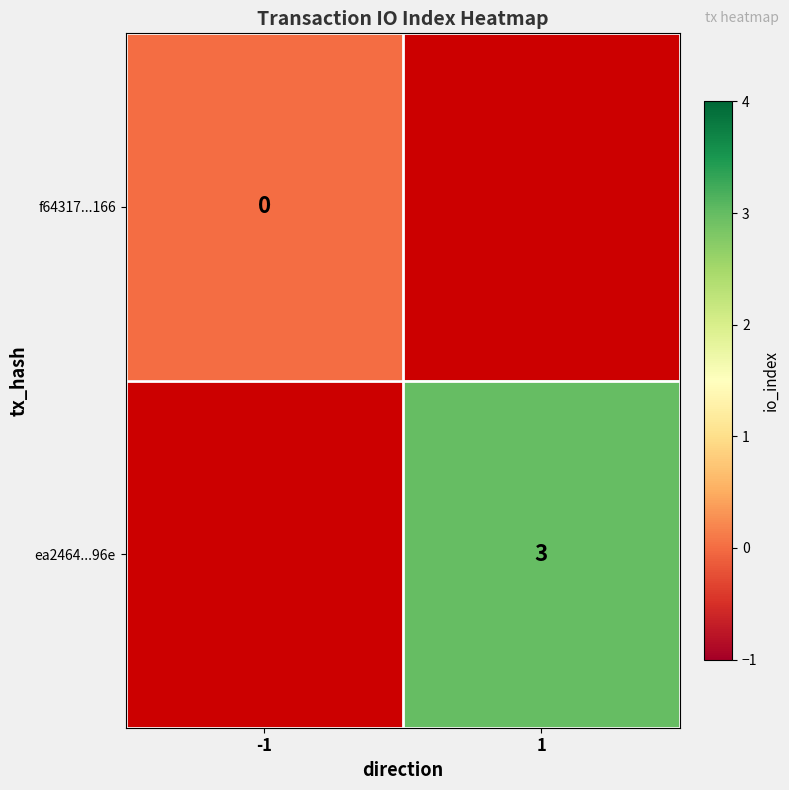

Count the number of data series in this chart.

2